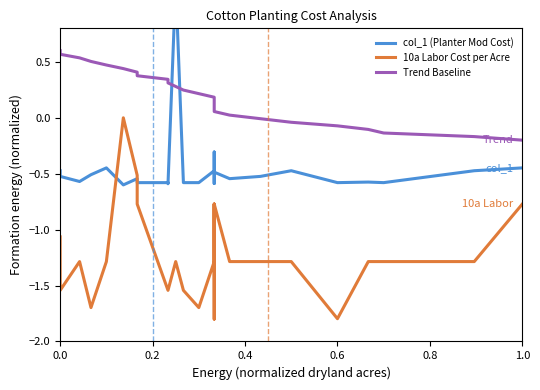

Rank the series by their maximum value, from lowest to highest.

10a Labor Cost per Acre, Trend Baseline, col_1 (Planter Mod Cost)